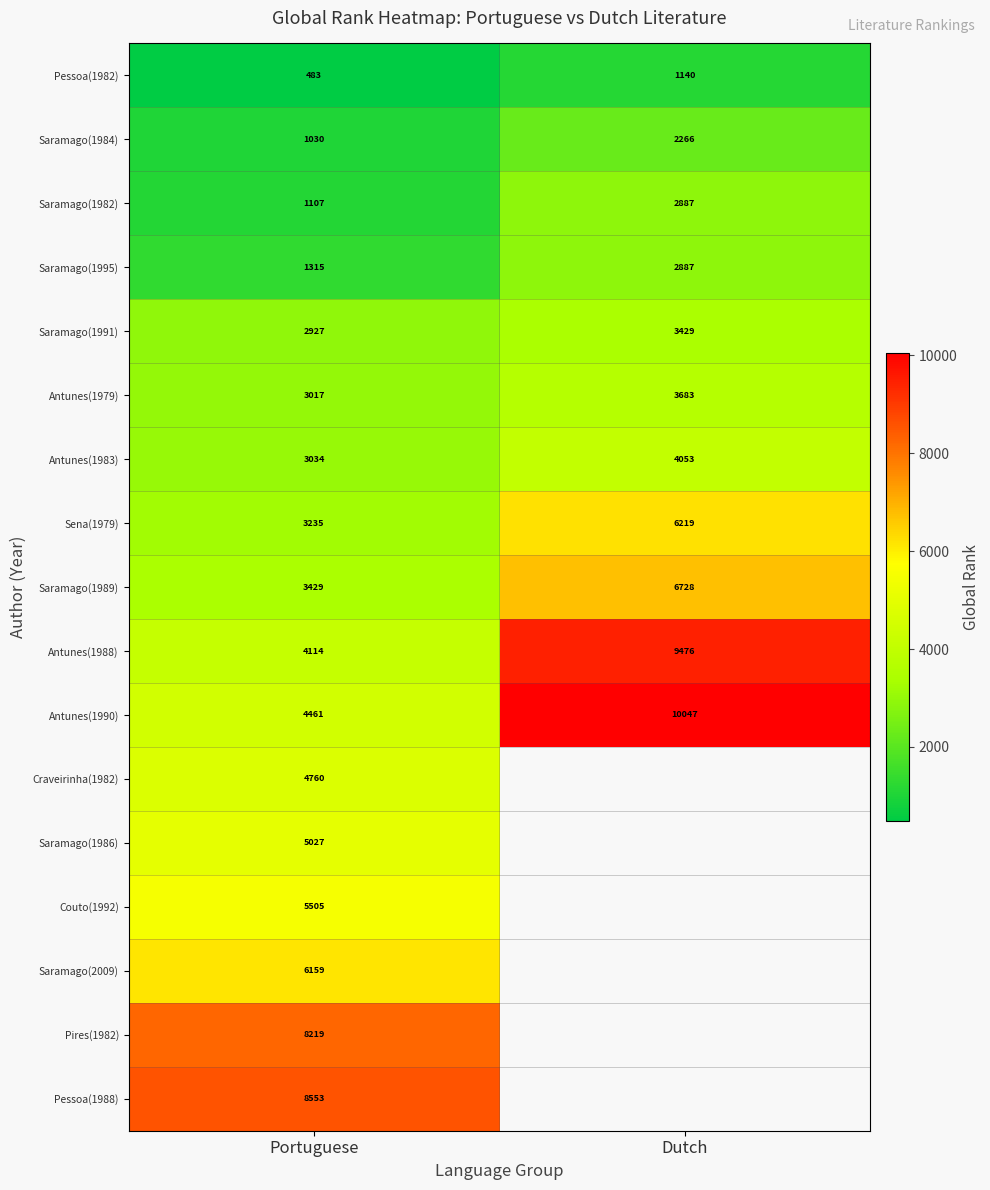

At Portuguese, list the series in order from smallest to largest.

Pessoa(1982), Saramago(1984), Saramago(1982), Saramago(1995), Saramago(1991), Antunes(1979), Antunes(1983), Sena(1979), Saramago(1989), Antunes(1988), Antunes(1990), Craveirinha(1982), Saramago(1986), Couto(1992), Saramago(2009), Pires(1982), Pessoa(1988)